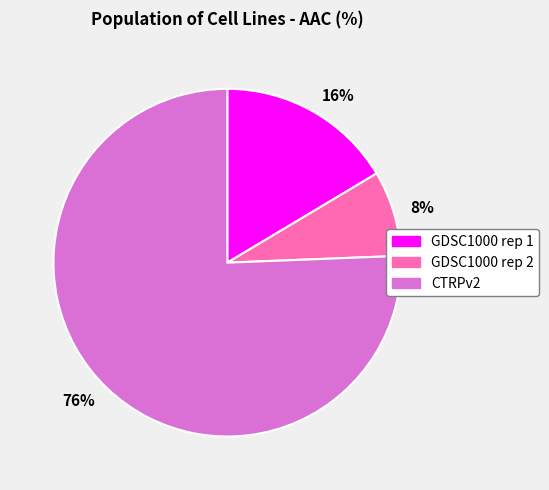

Which slice is the largest?

CTRPv2